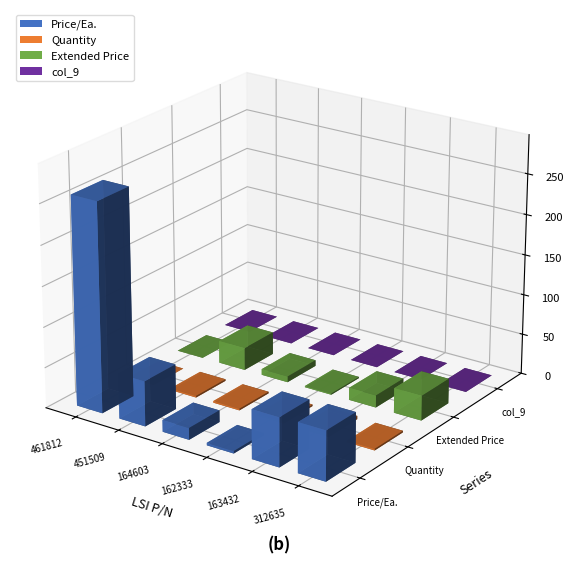

What are all the series names shown in the legend?

Price/Ea., Quantity, Extended Price, col_9